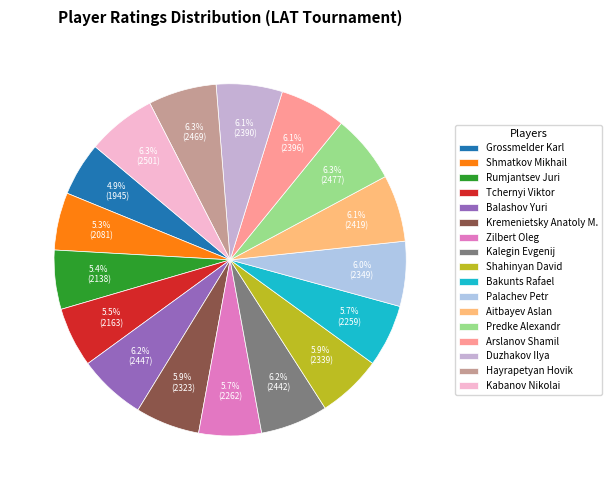

To the nearest percent, what is the average slice percentage?

6%